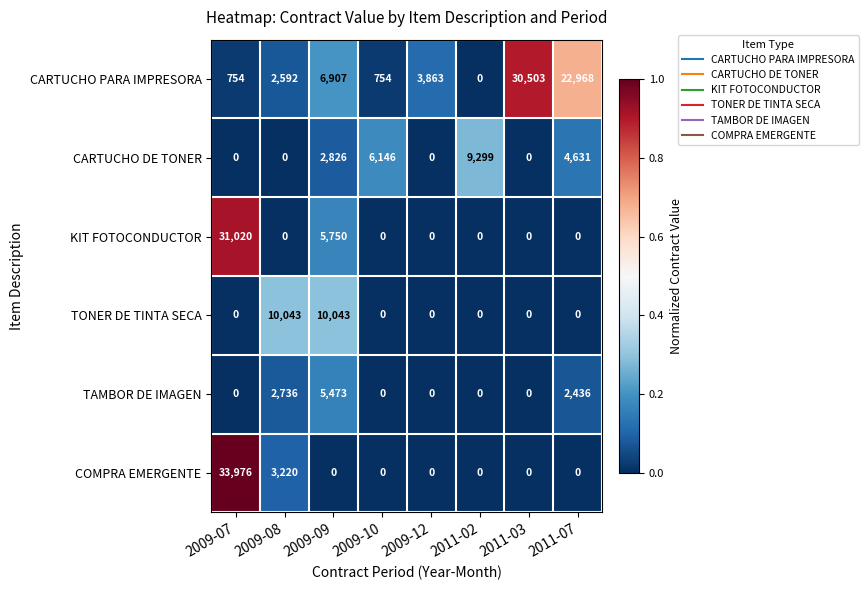

How many series are shown in this chart?

6